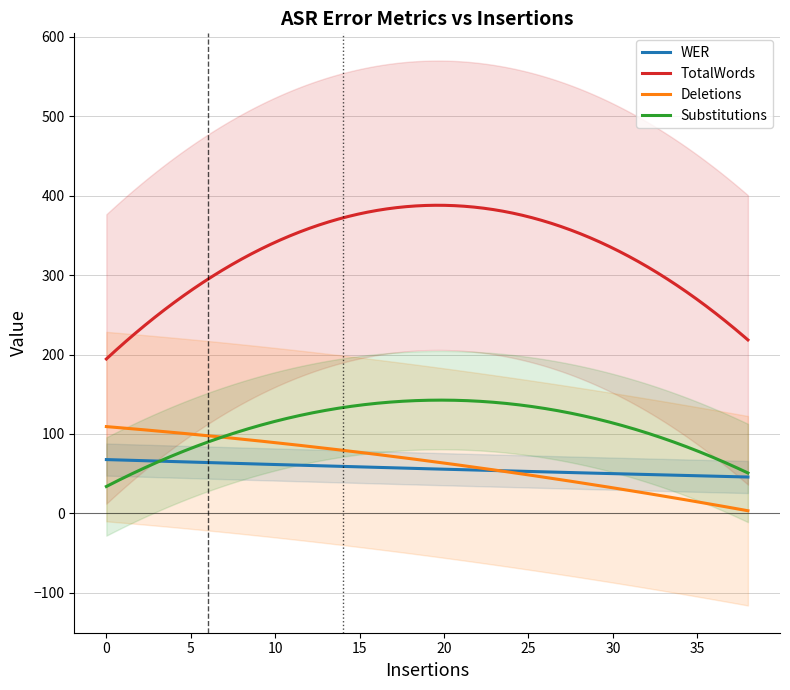

True or false: Substitutions and TotalWords cross at least once.

False